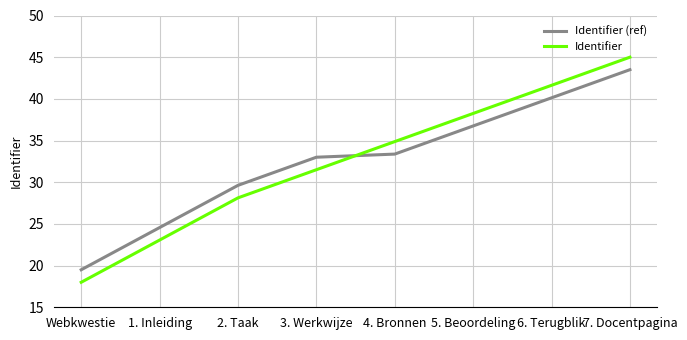

At how many categories does at least one series exceed 20?

7